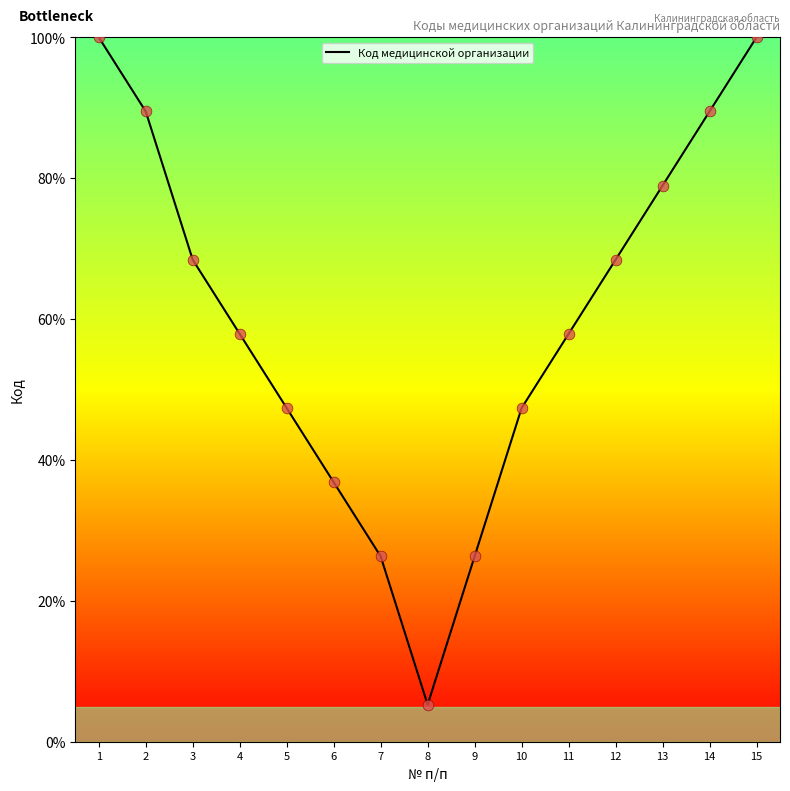

Approximately how many times larger is the value at 12 compared to 9?

2.6